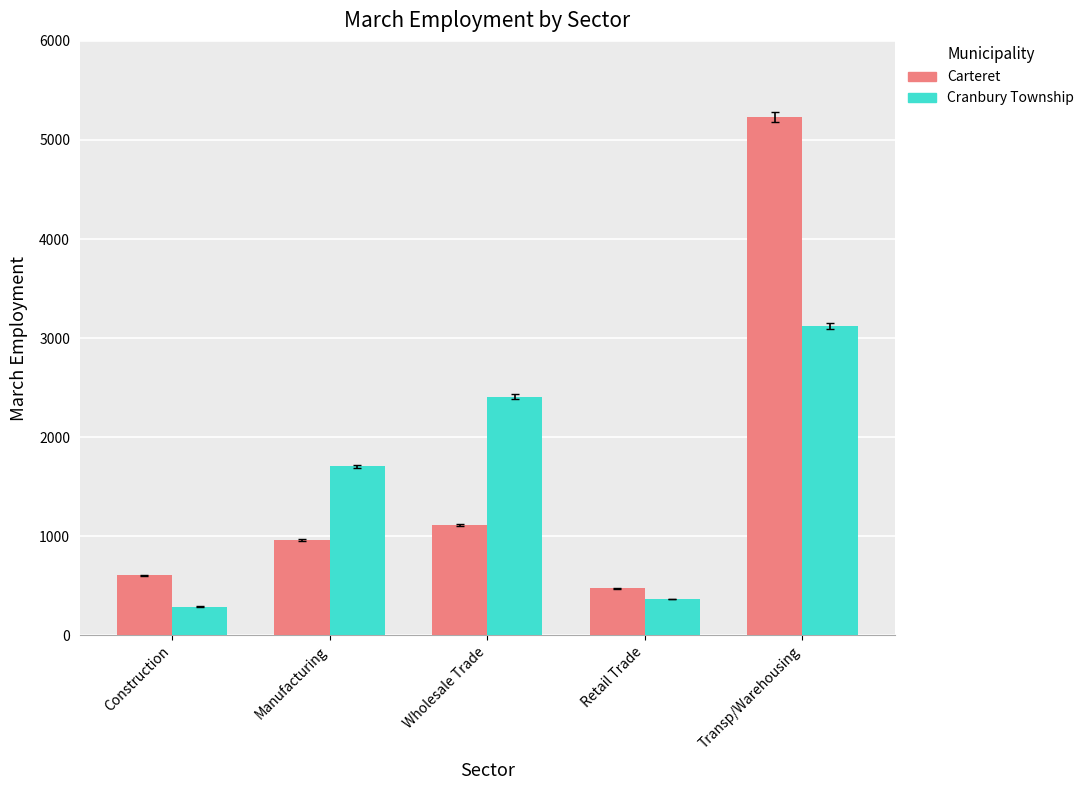

At which category is the sum across all series the highest?

Transp/Warehousing